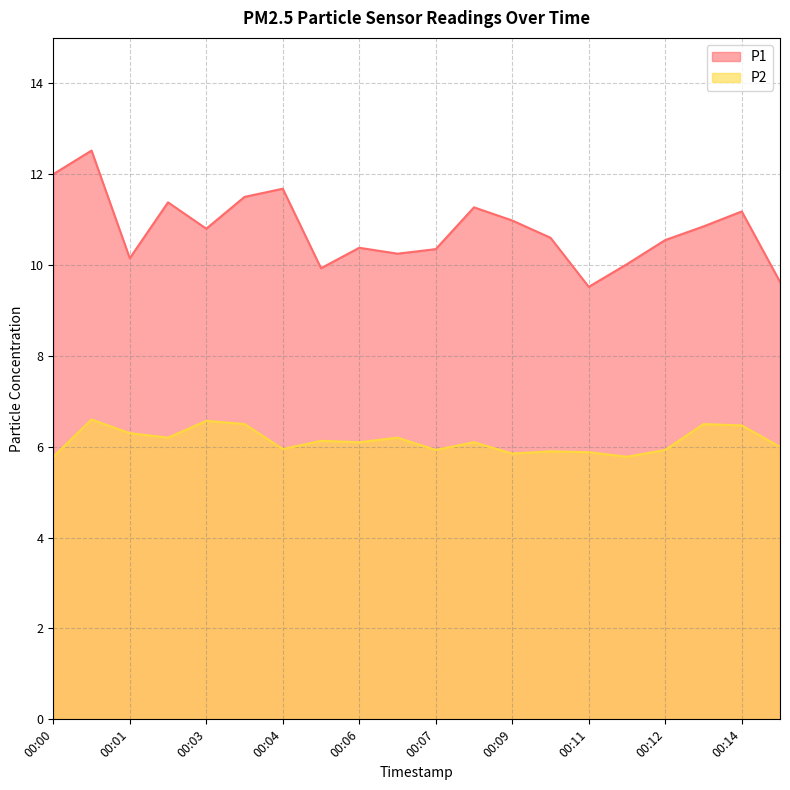

What is the sum of the P2 values at 00:10 and 00:09?

11.8